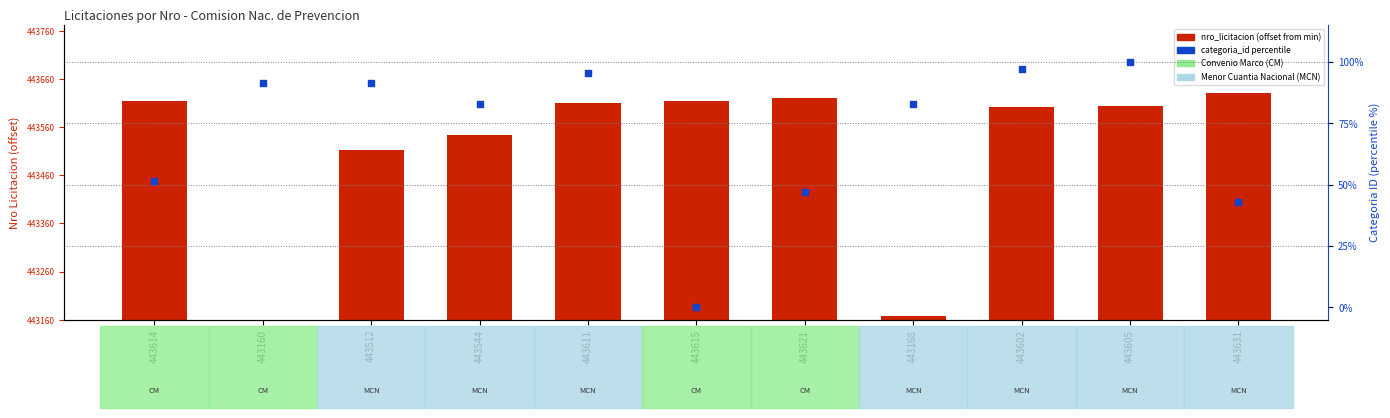

What is the total value across all series at 443160?

91.4